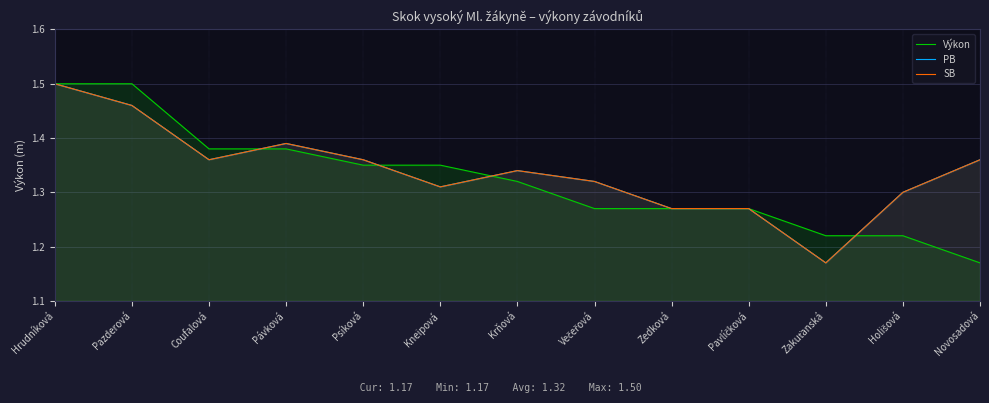

The SB series shows 1.2 at Zakuťanská. True or false?

True